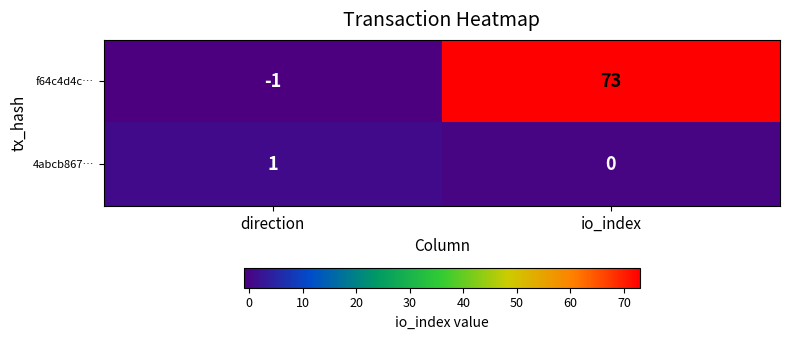

How many categories are shown in the chart?

2